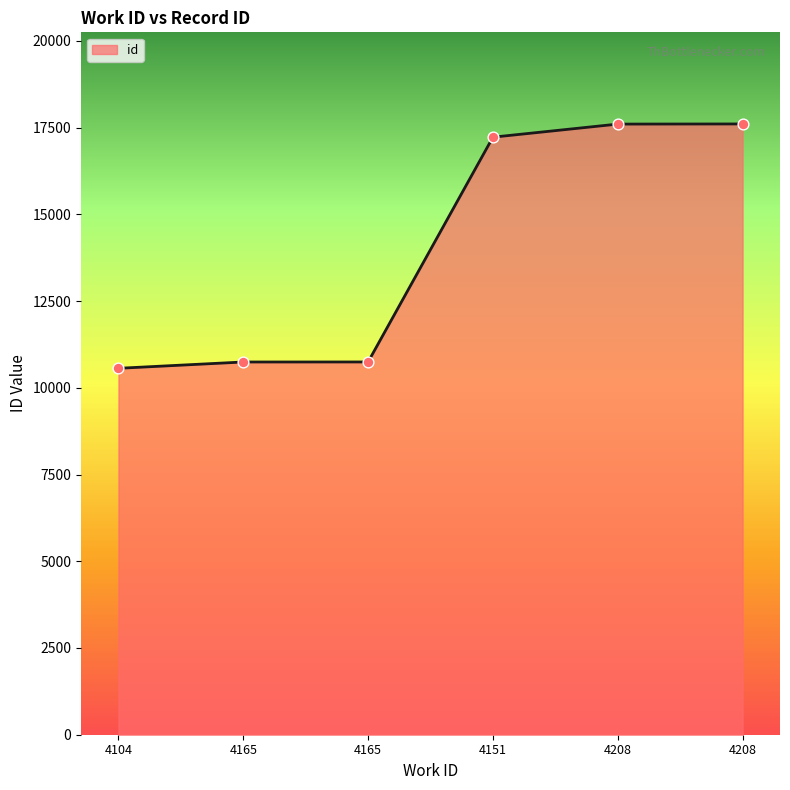

Count the number of categories in the chart.

6